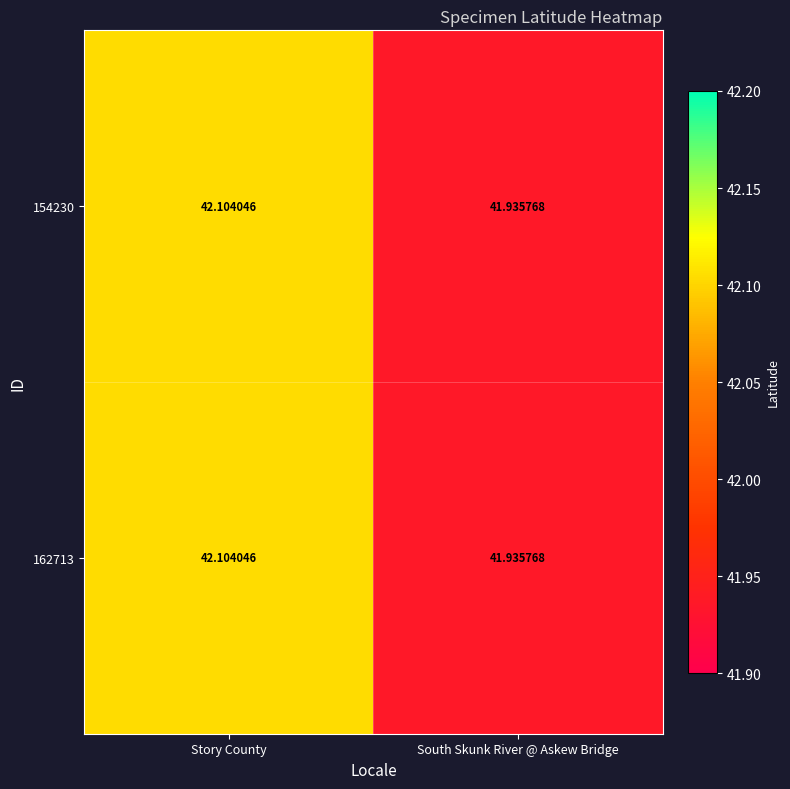

At which label does 154230 reach its peak?

Story County